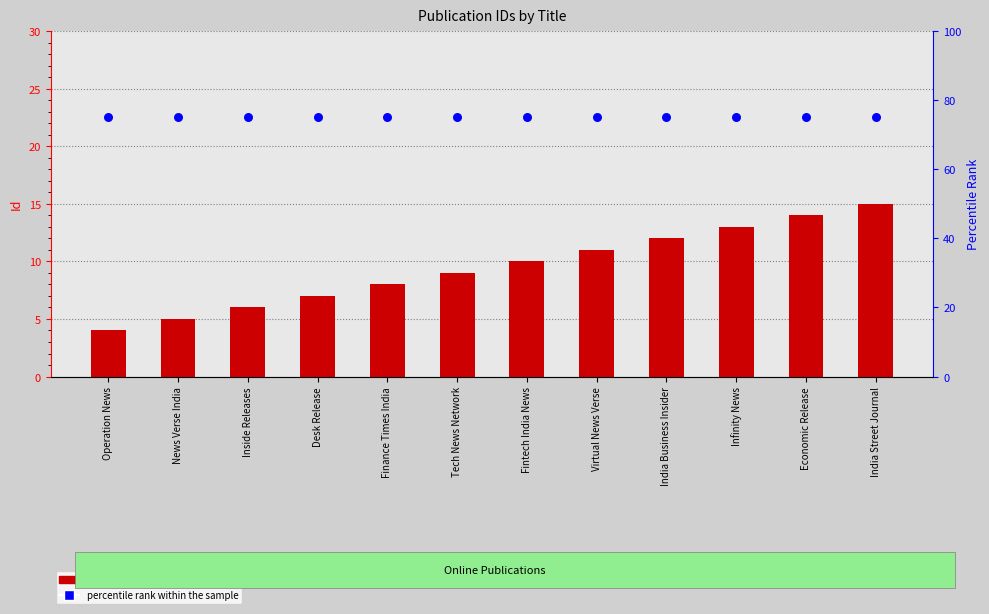

At which category is the sum across all series the highest?

India Street Journal